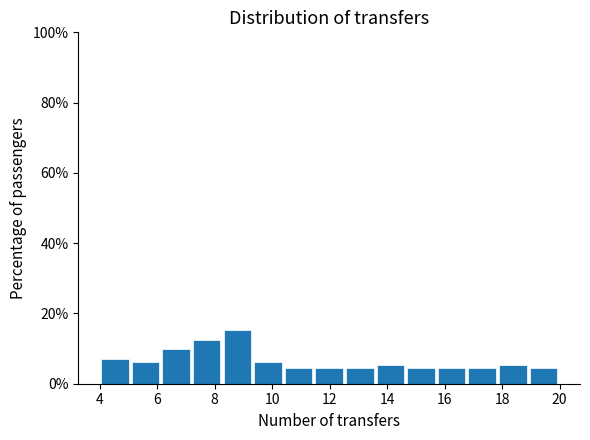

How tall is the bar that spans 6.2 to 7.2 on the x-axis? Neither the bar edges nor the heights are printed on the chart, so give them approximately, as read against the axes.

10